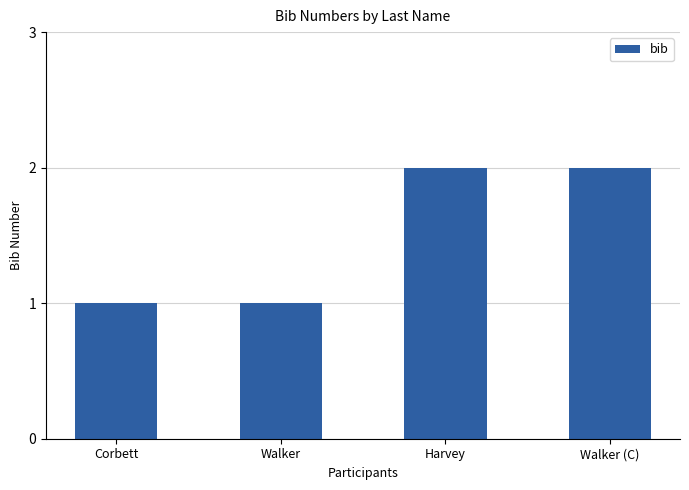

Reading left to right, transcribe all the data shown in this chart.

1	1	2	2